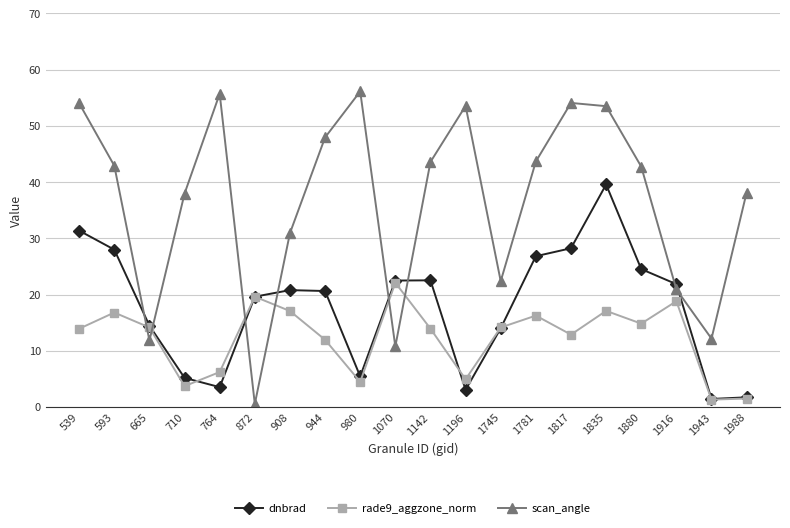

At which label does rade9_aggzone_norm reach its peak?

1070